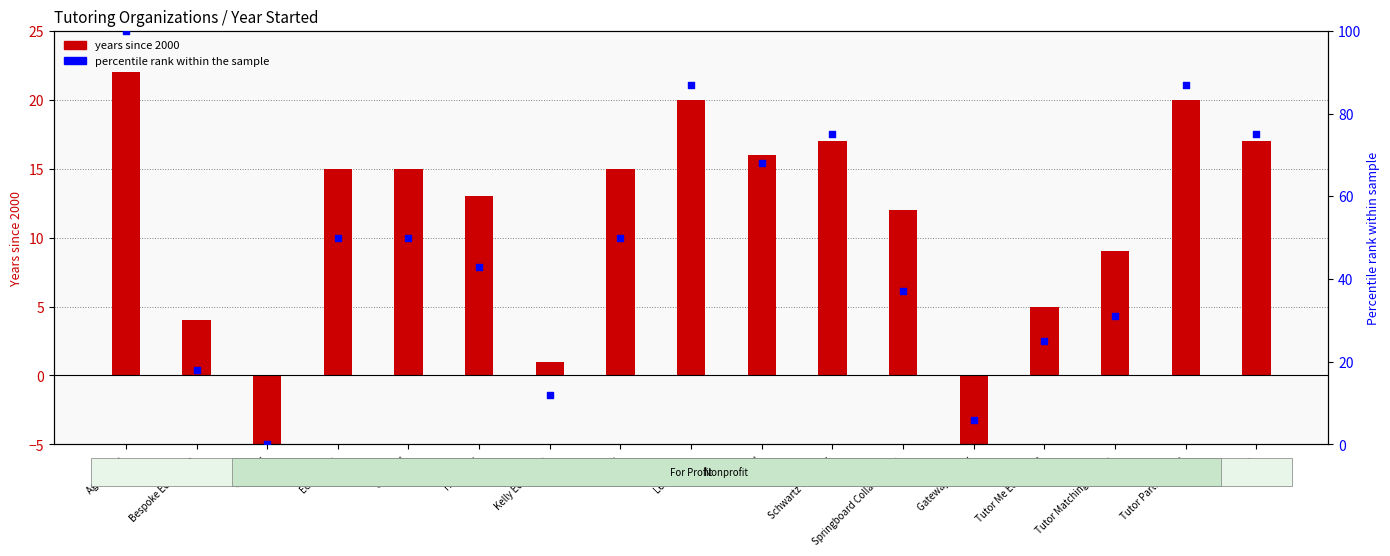

What are all the series names shown in the legend?

Years since 2000, Percentile rank